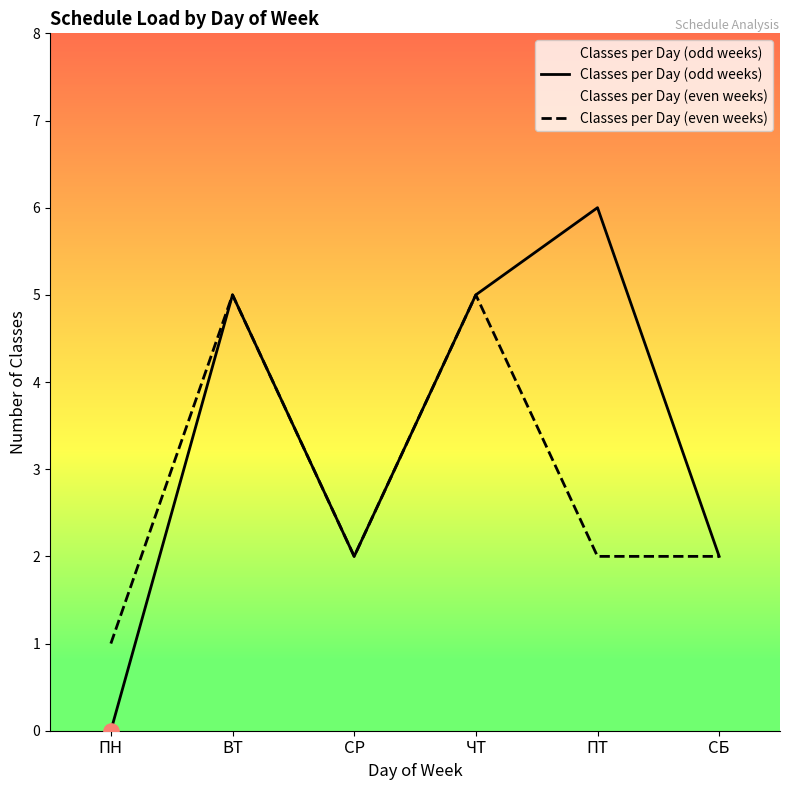

At how many categories does at least one series exceed 1?

5